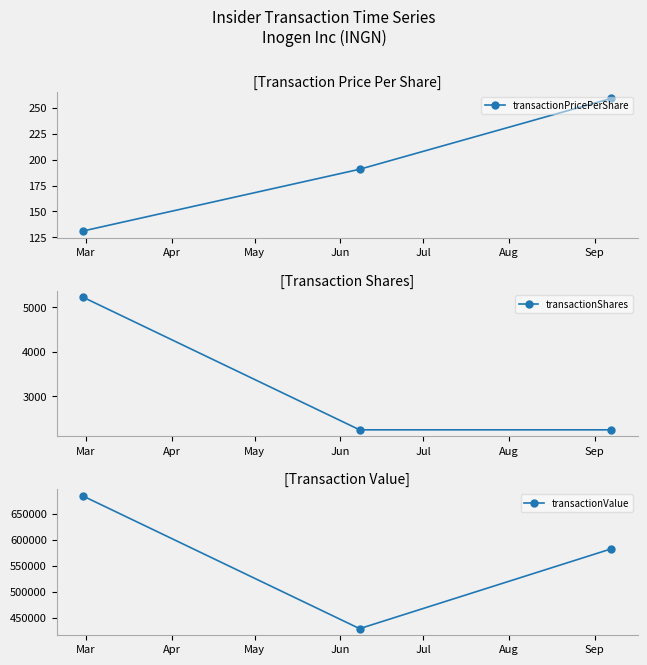

Does the chart have visible grid lines?

No